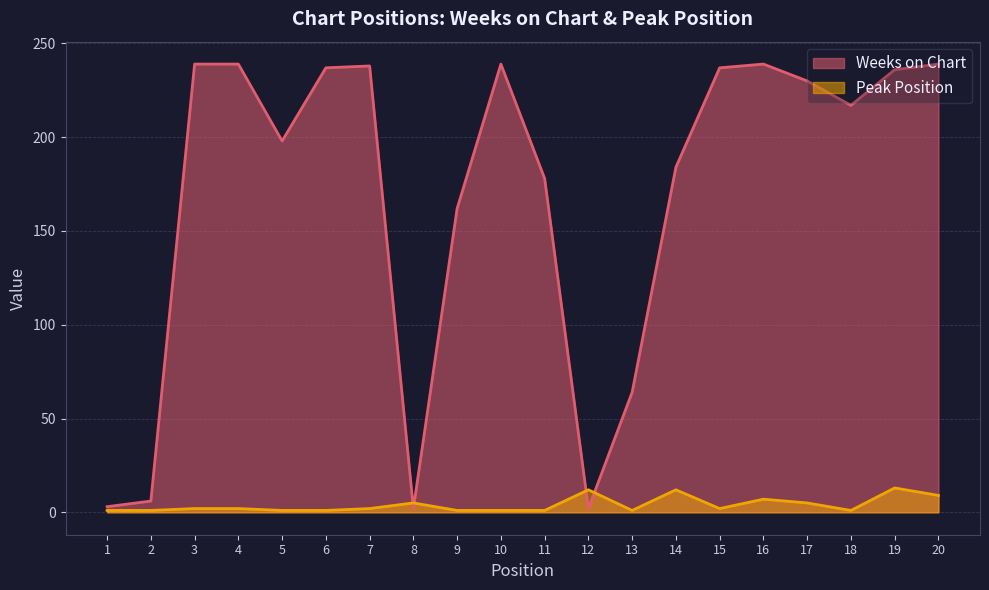

The Peak Position series shows 1 at 10. True or false?

False